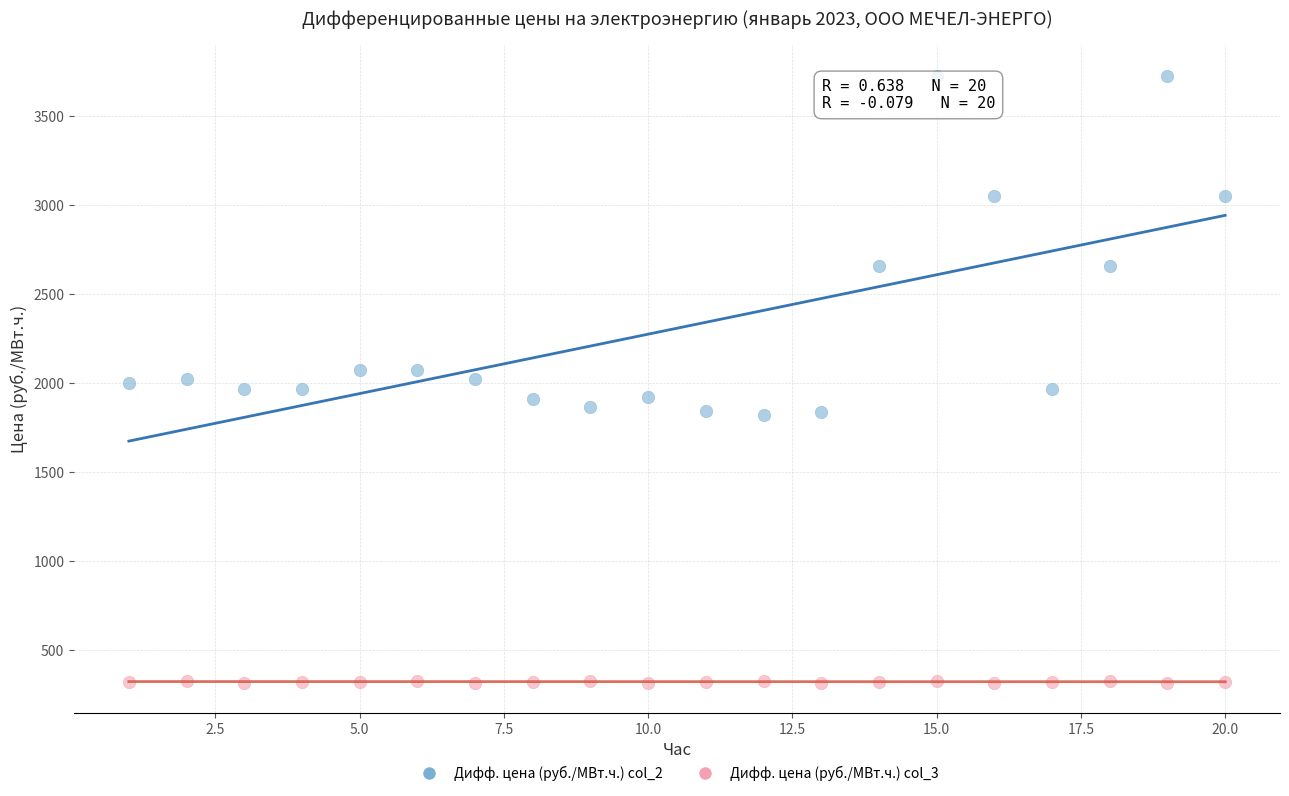

Across all data points, what is the range of Y values (max minus min)?

3408.0